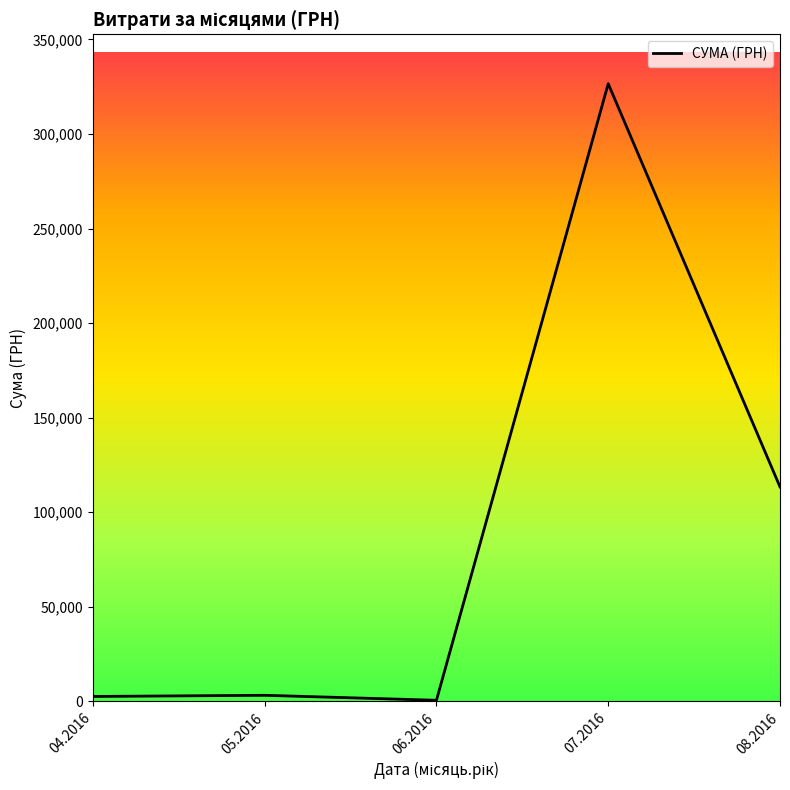

What is the difference between the maximum and second lowest values?

323955.0